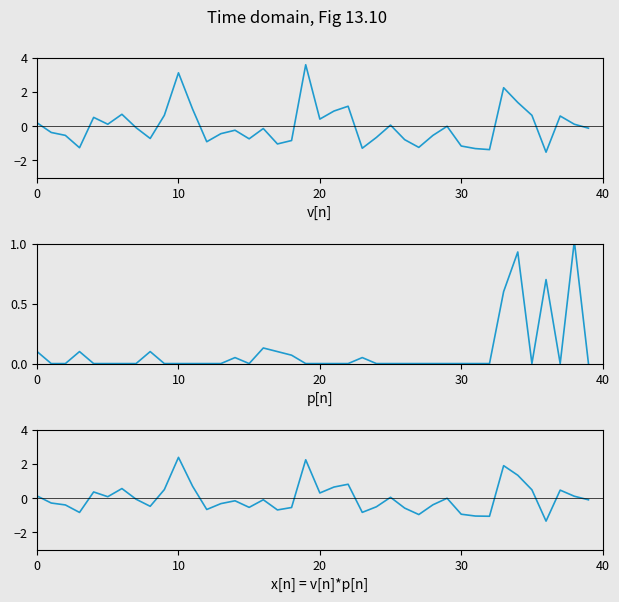

What is the label of the 35th point from the right?

5